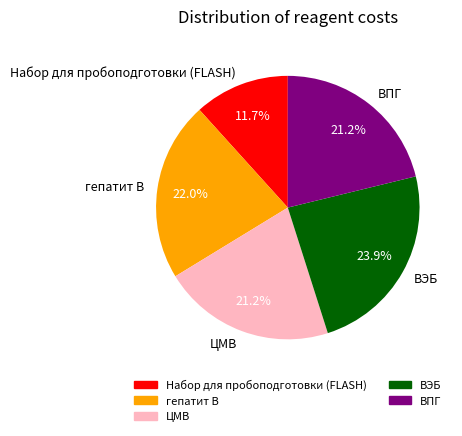

What percentage is NOT represented by гепатит В?

78.0%